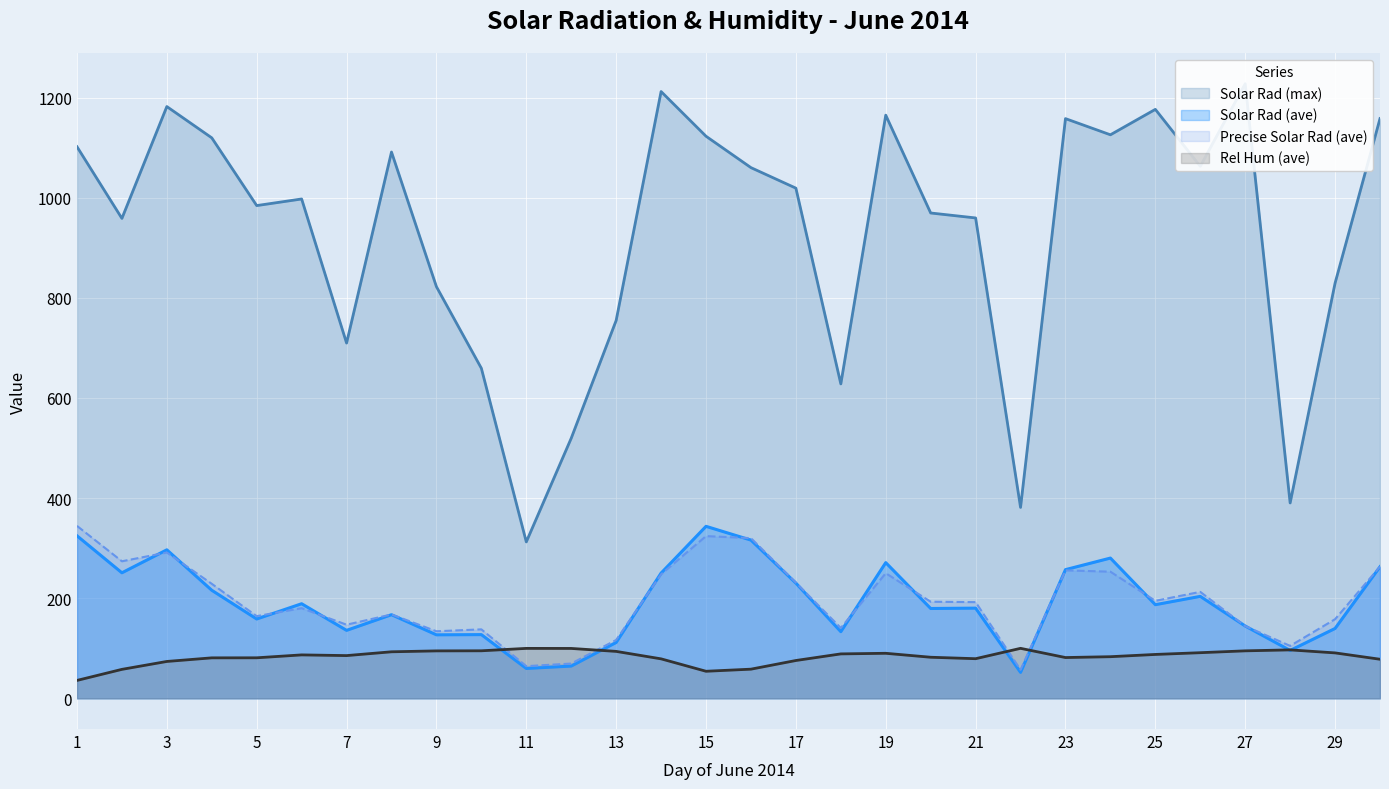

Reading right to left, transcribe all the data shown in this chart.

Solar Rad (ave): 262.8	139.5	95.6	144.4	203.6	187.0	280.1	257.0	51.8	180.1	179.4	271.0	133.1	230.1	316.0	343.5	250.1	111.5	64.4	59.6	127.2	126.8	167.0	135.7	188.9	158.4	215.8	296.6	250.7	324.6
Solar Rad (max): 1158.0	829.3	390.2	1227.6	1062.7	1176.4	1125.6	1157.9	381.3	959.5	969.4	1164.8	628.0	1019.0	1060.0	1122.7	1212.0	754.8	519.5	312.4	659.2	822.2	1091.2	709.6	997.4	984.2	1119.5	1182.0	958.6	1101.8
Precise Solar Rad (ave): 263.1	158.0	104.7	144.2	212.6	194.7	252.9	255.6	56.9	192.1	192.9	249.9	140.5	231.0	319.9	324.0	247.7	116.5	69.4	64.2	137.7	133.9	167.5	147.0	180.0	164.1	228.7	291.2	273.7	344.4
Rel Hum (ave): 78.0	90.7	96.7	94.8	91.1	87.6	83.1	81.4	99.8	79.1	82.0	89.9	88.7	75.5	58.2	54.0	78.8	93.7	99.6	99.7	94.9	94.7	92.9	85.3	86.7	80.9	80.8	73.6	57.8	35.7